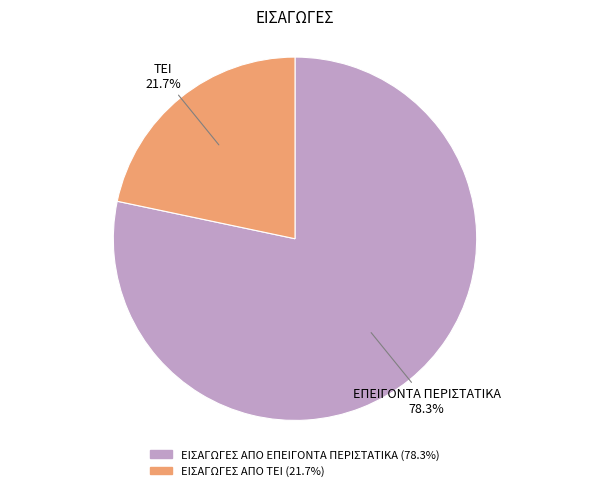

Approximately how many times larger is the value at ΕΙΣΑΓΩΓΕΣ ΑΠΟ ΕΠΕΙΓΟΝΤΑ ΠΕΡΙΣΤΑΤΙΚΑ compared to ΕΙΣΑΓΩΓΕΣ ΑΠΟ ΤΕΙ?

3.6